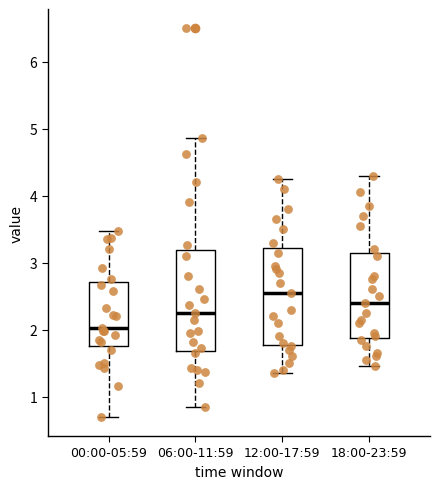

Where does the upper whisker of the box for 00:00-05:59 end on the y-axis? The values are not printed on the chart, so give them approximately, as read against the axis.

3.5